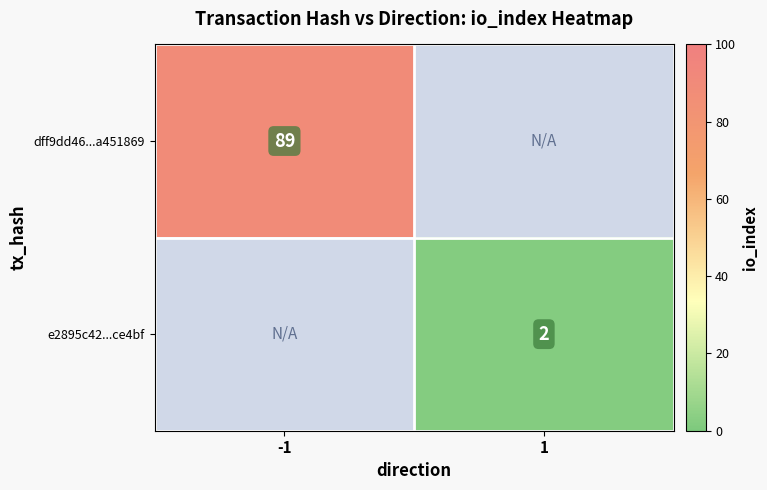

Is it true that dff9dd46...a451869 equals 89 at -1?

True